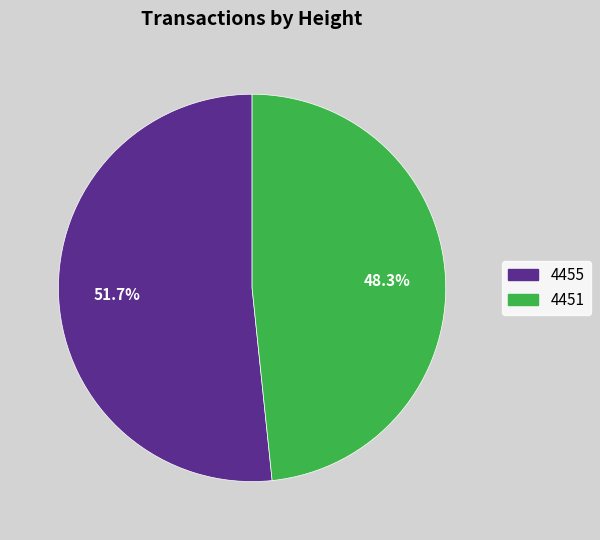

Which has a higher value, 4451 or 4455?

4455